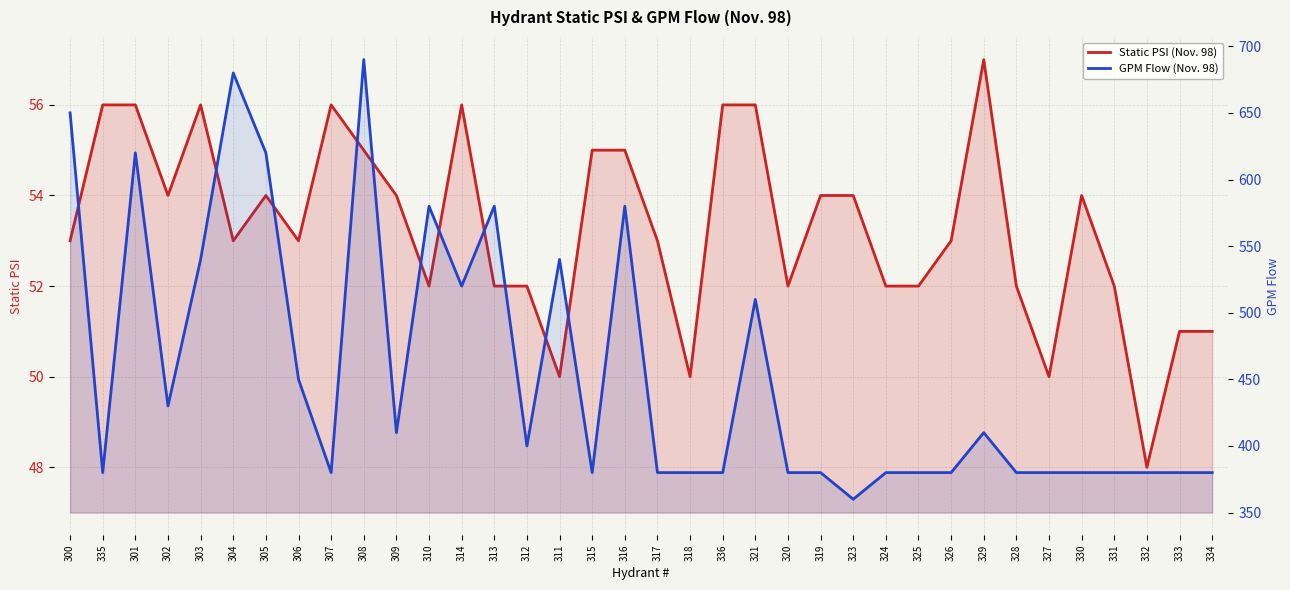

What is the sum of all GPM Flow (Nov. 98) values?

16410